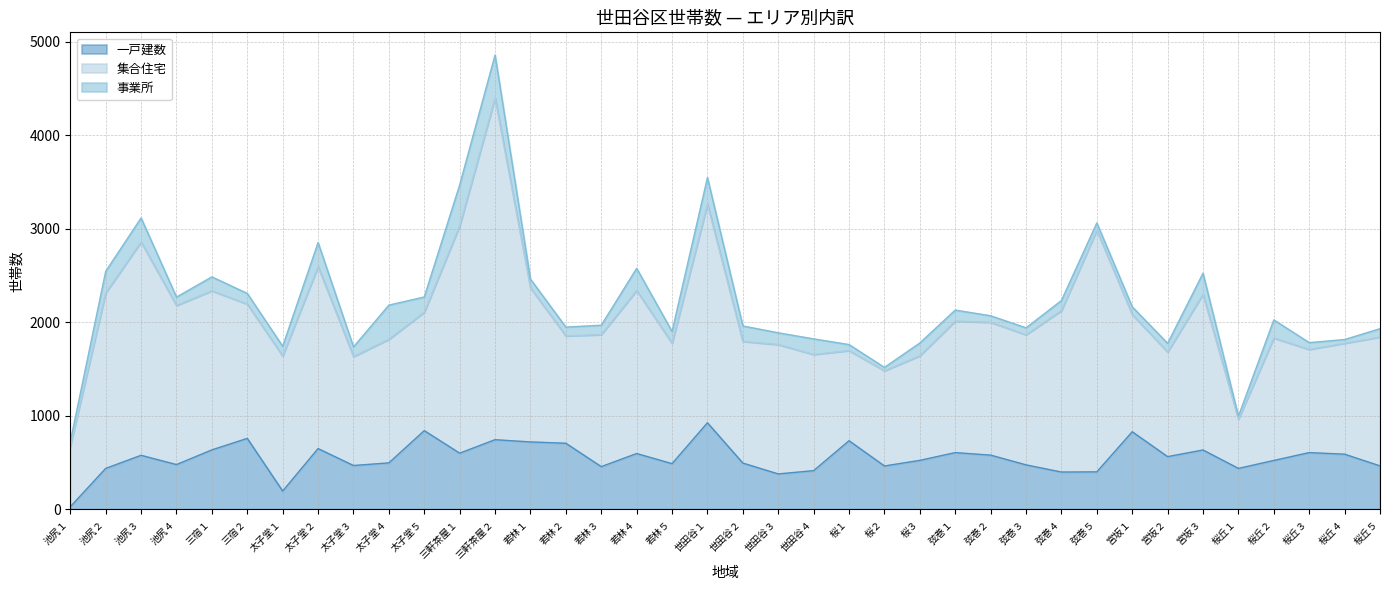

Is the value of 集合住宅 at 桜丘５ greater than the value of 一戸建数 at 桜３?

Yes